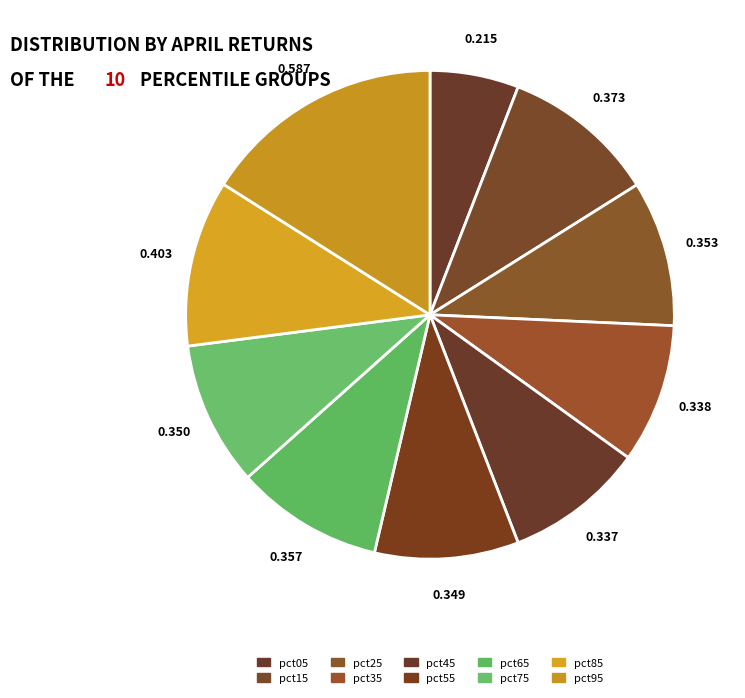

To the nearest percent, what portion does pct35 represent?

9%